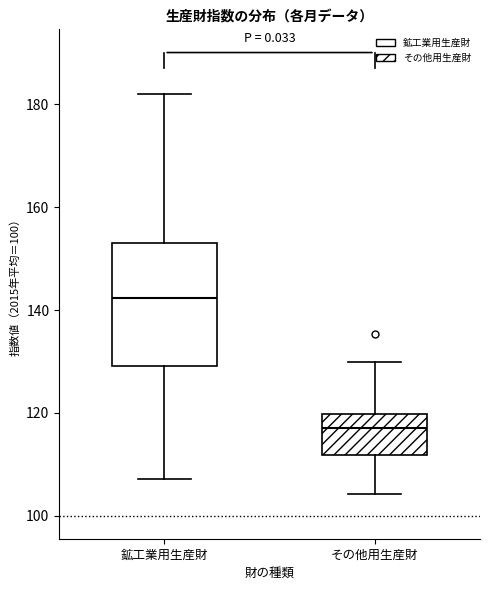

Which box's median line is the lowest?

その他用生産財